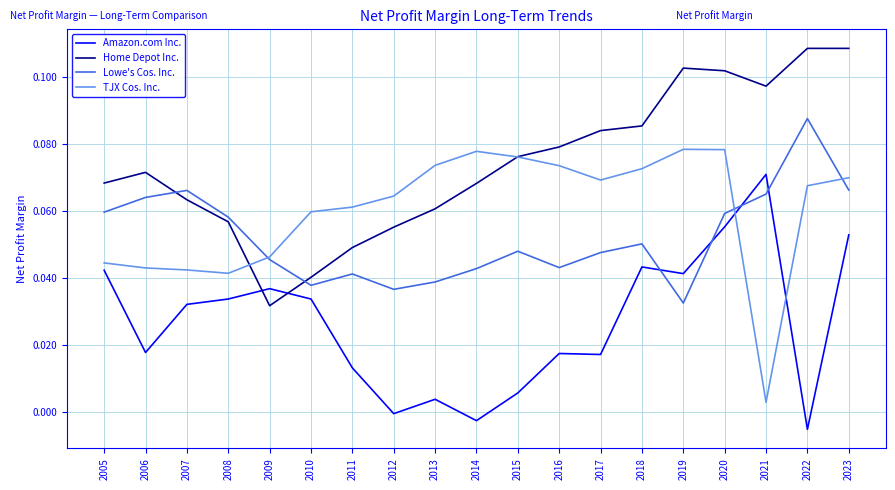

At how many categories does at least one series exceed 0?

19